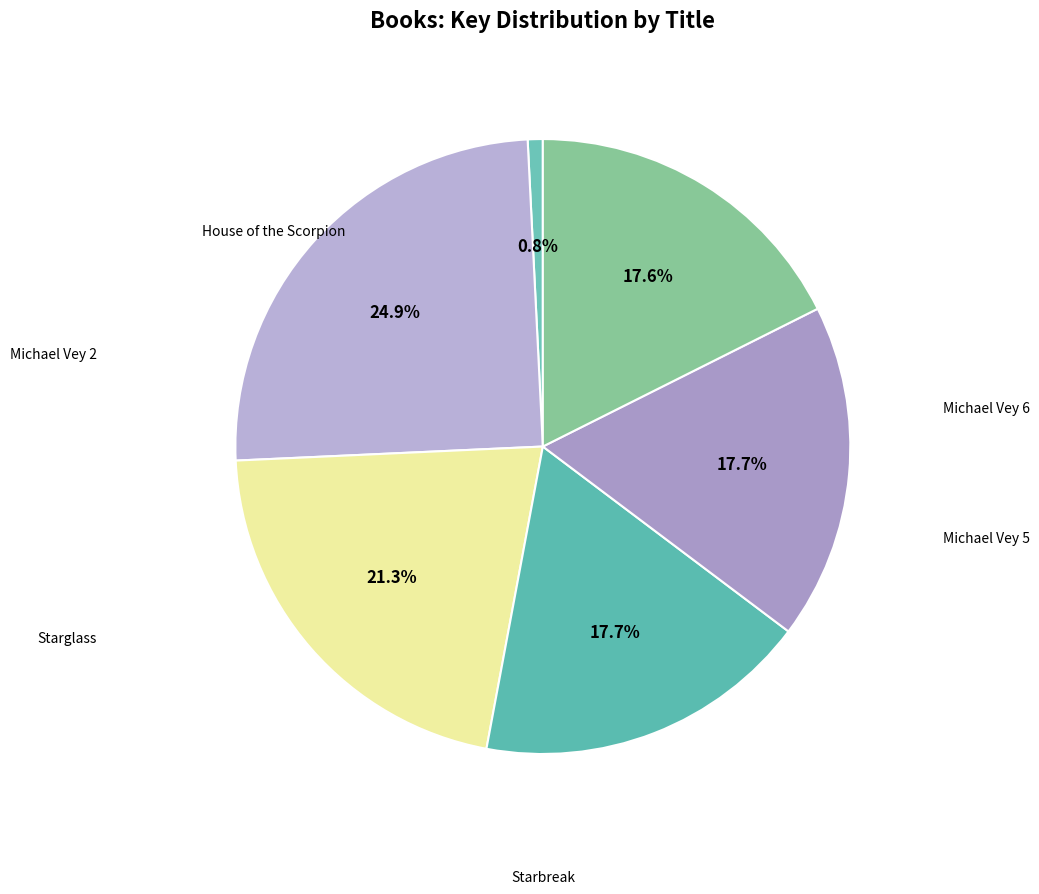

The House of the Scorpion slice represents 12% of the pie. True or false?

False